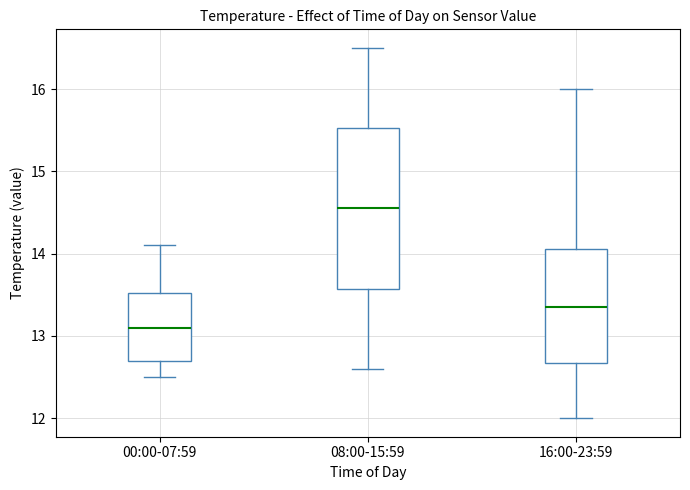

Which box has the highest median line?

08:00-15:59